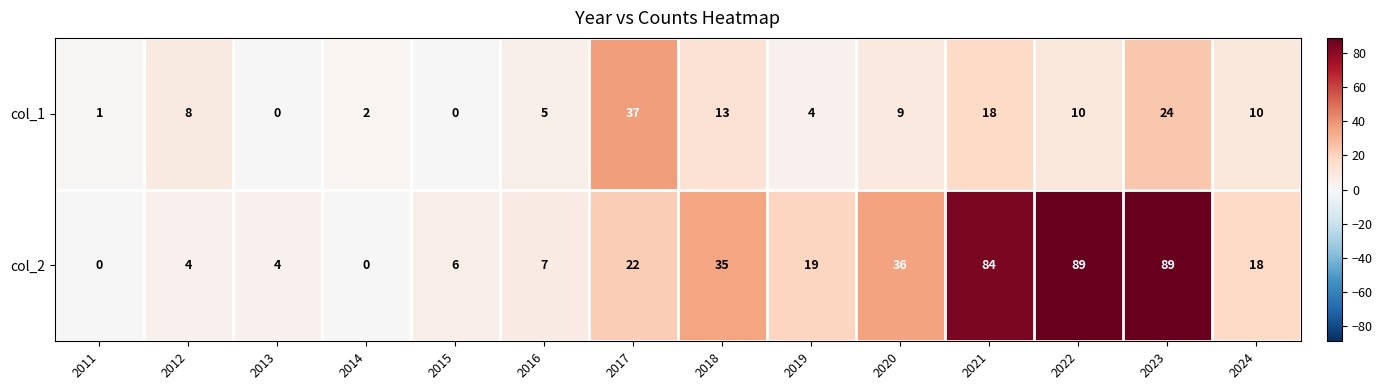

The col_1 series shows 10 at 2022. True or false?

True